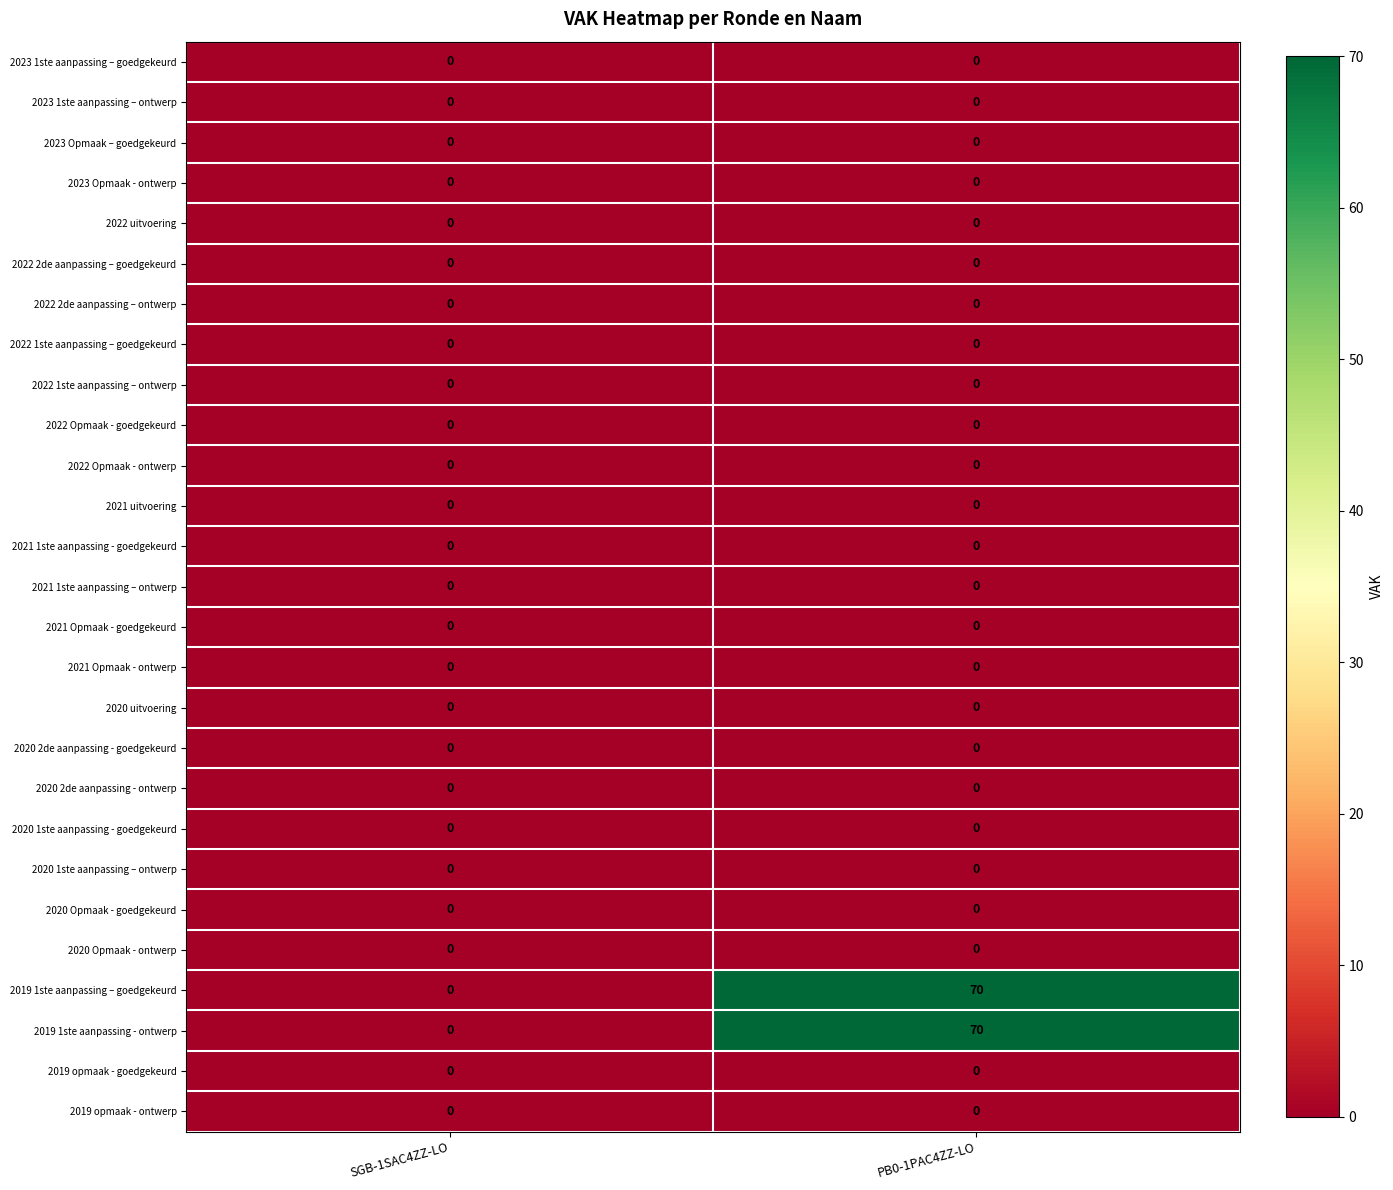

At which category does the chart reach its peak across all series?

PB0-1PAC4ZZ-LO